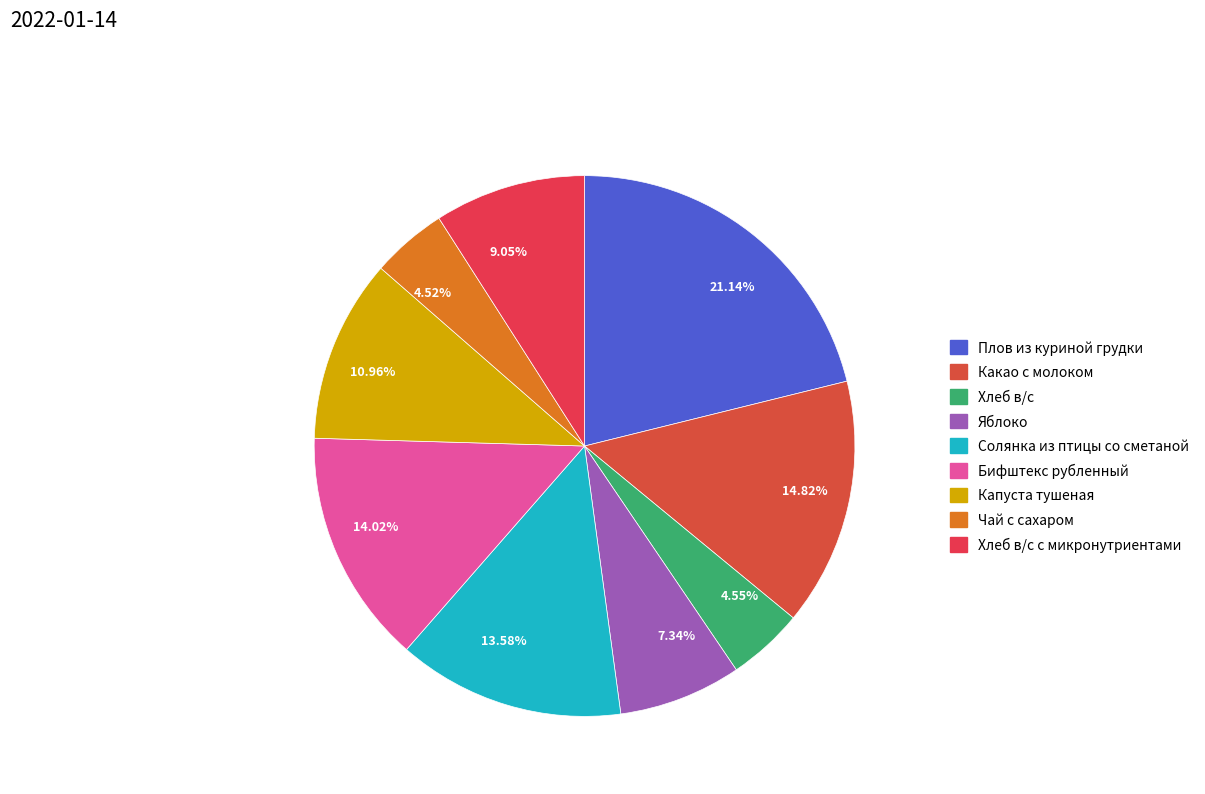

To the nearest percent, what is the average slice percentage?

11%